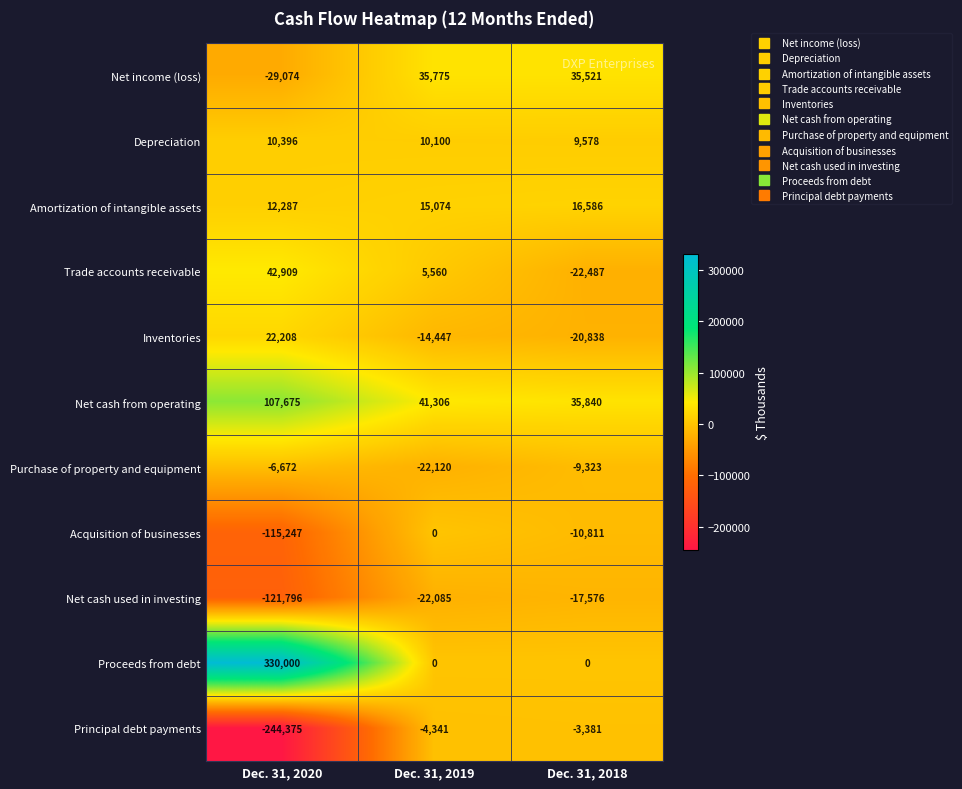

Count the Inventories values in the range -20838 to 22208.

3